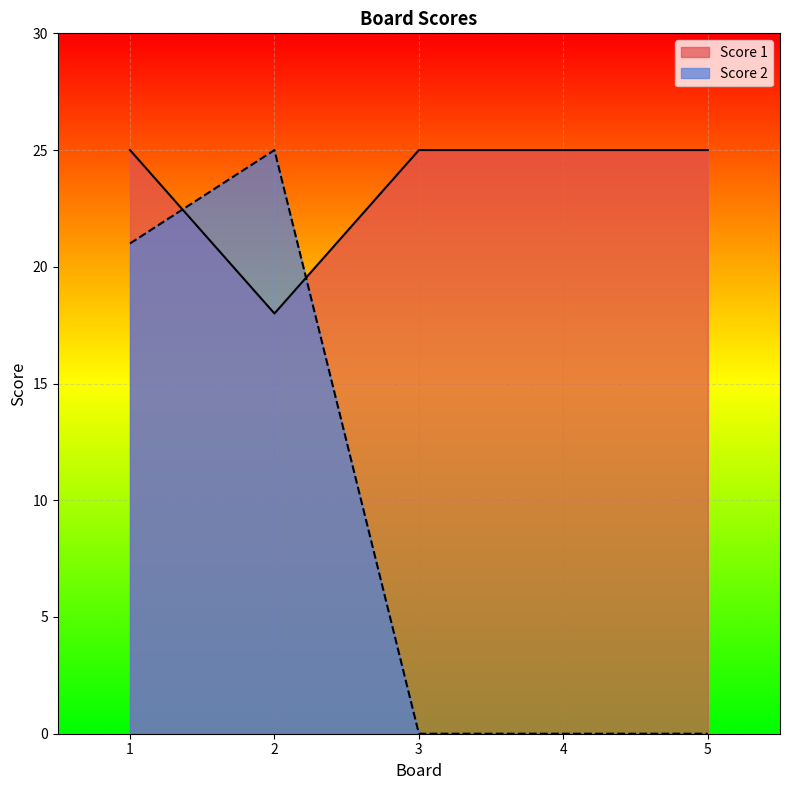

What are all the series names shown in the legend?

Score 1, Score 2